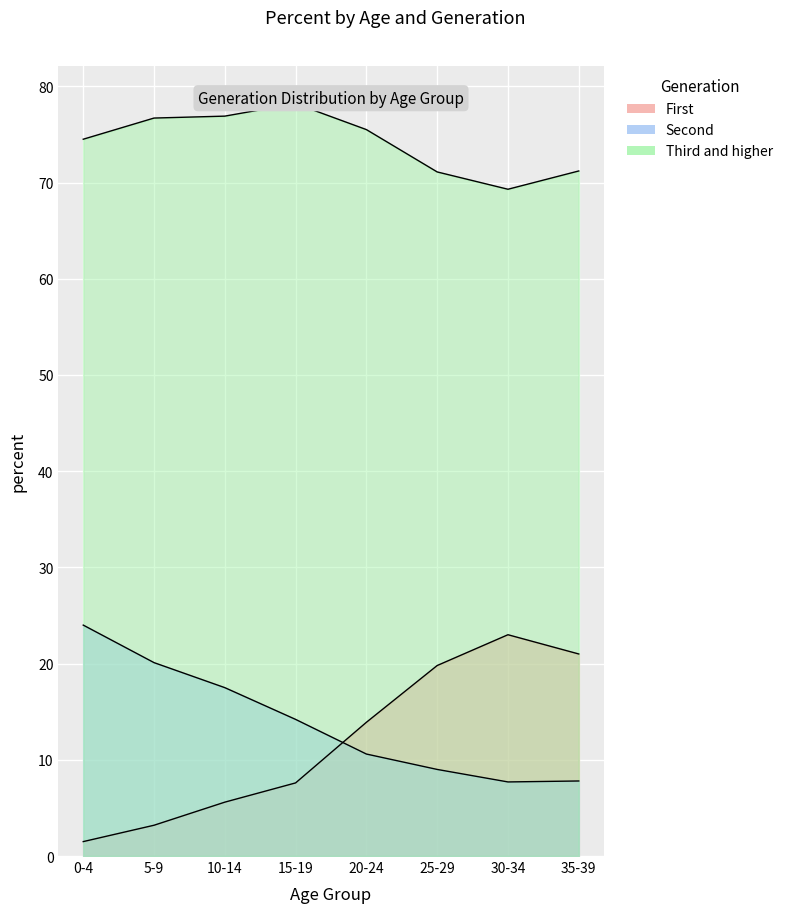

True or false: Third and higher and Second cross at least once.

False